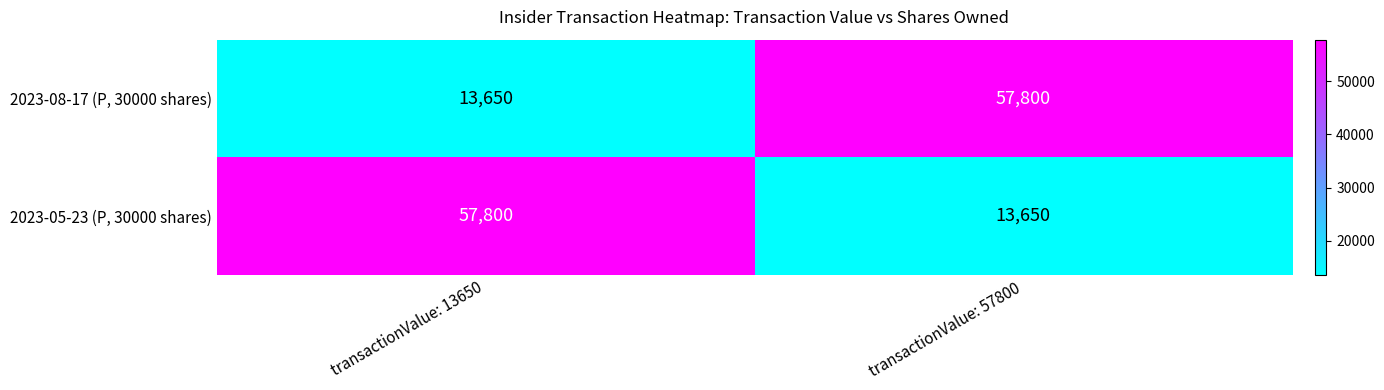

What is the total value across all series at transactionValue: 13650?

71450